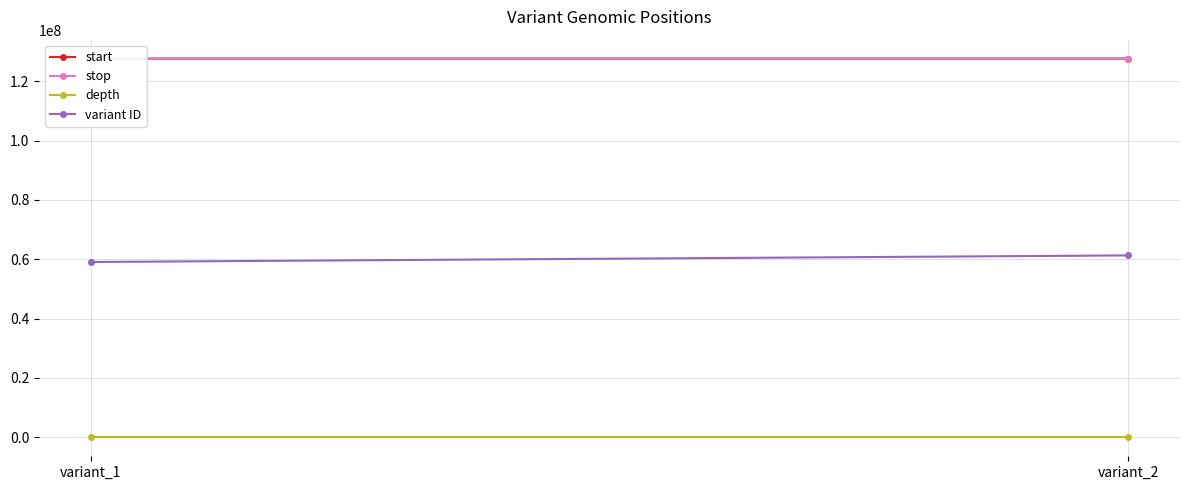

True or false: start has a value of 127597796 at variant_2.

True